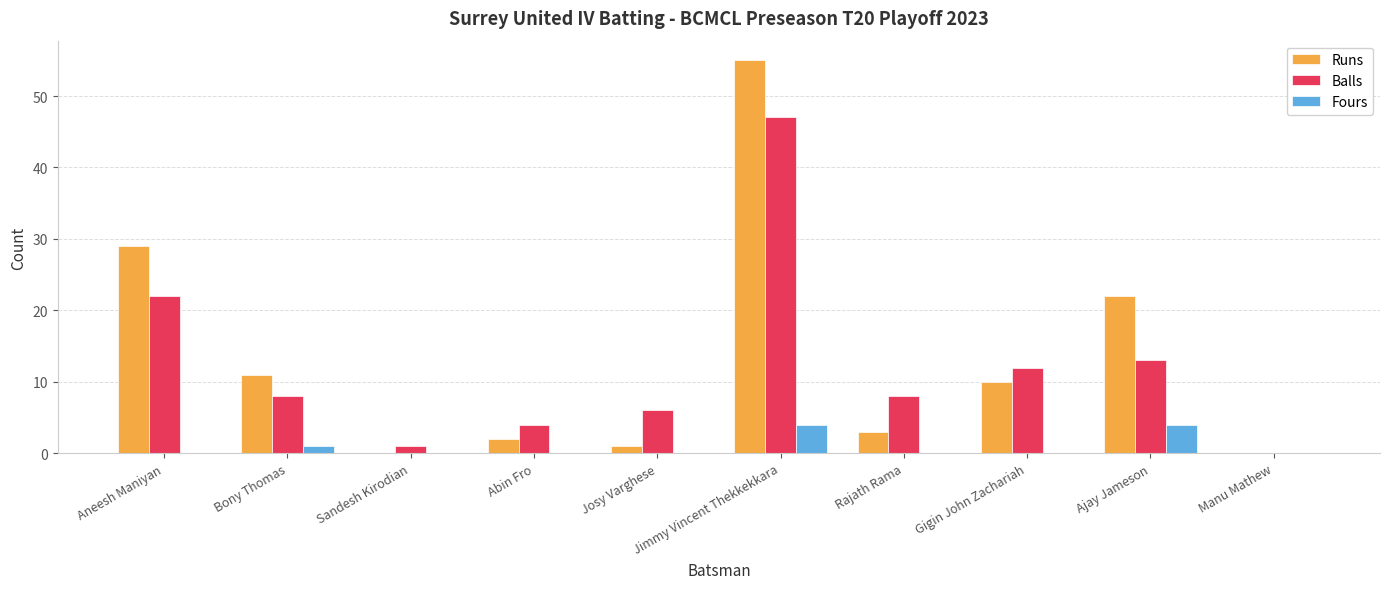

What is the sum of all Balls values?

121